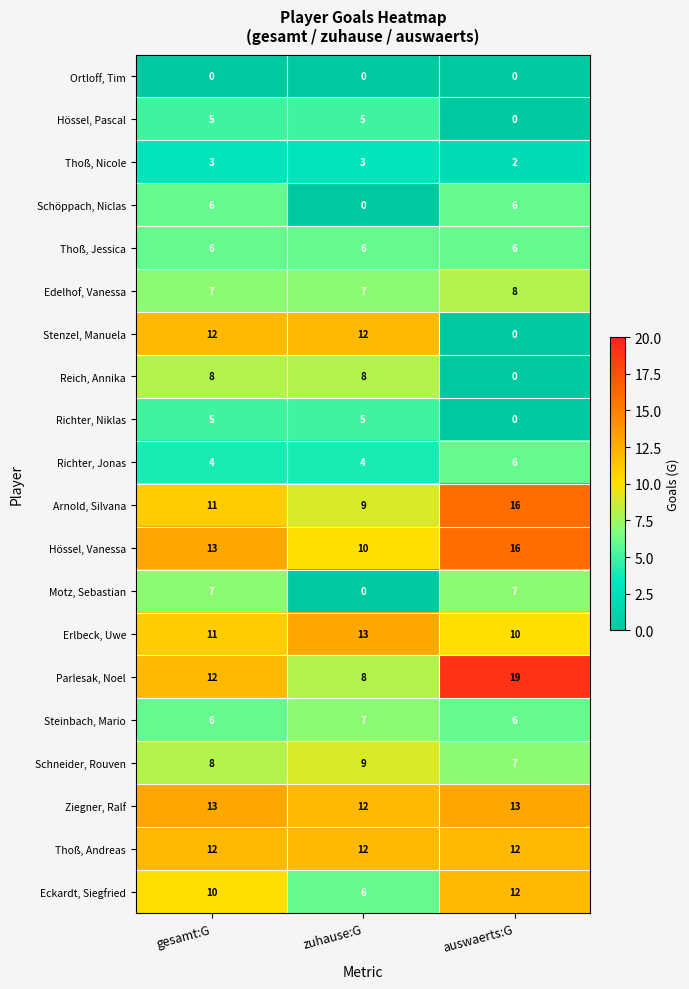

The Motz, Sebastian series shows 3 at gesamt:G. True or false?

False